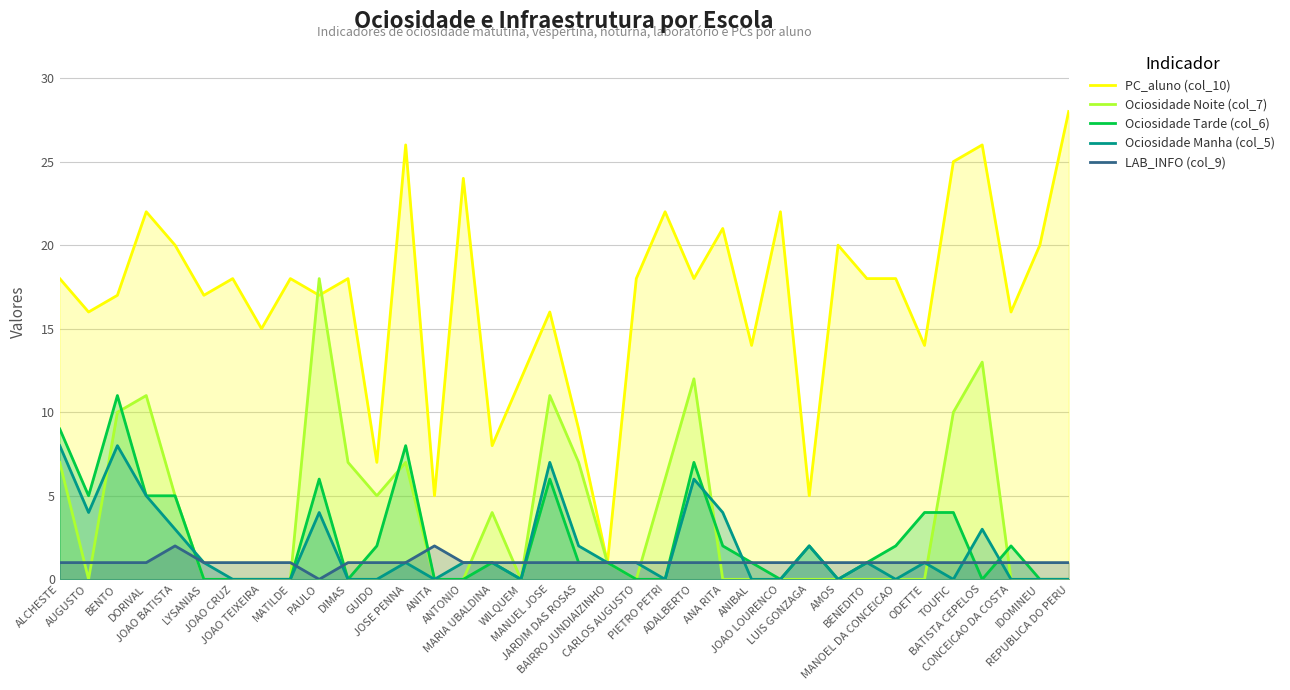

What is the difference between the Ociosidade Tarde (col_6) values at ODETTE and BAIRRO JUNDIAIZINHO?

3